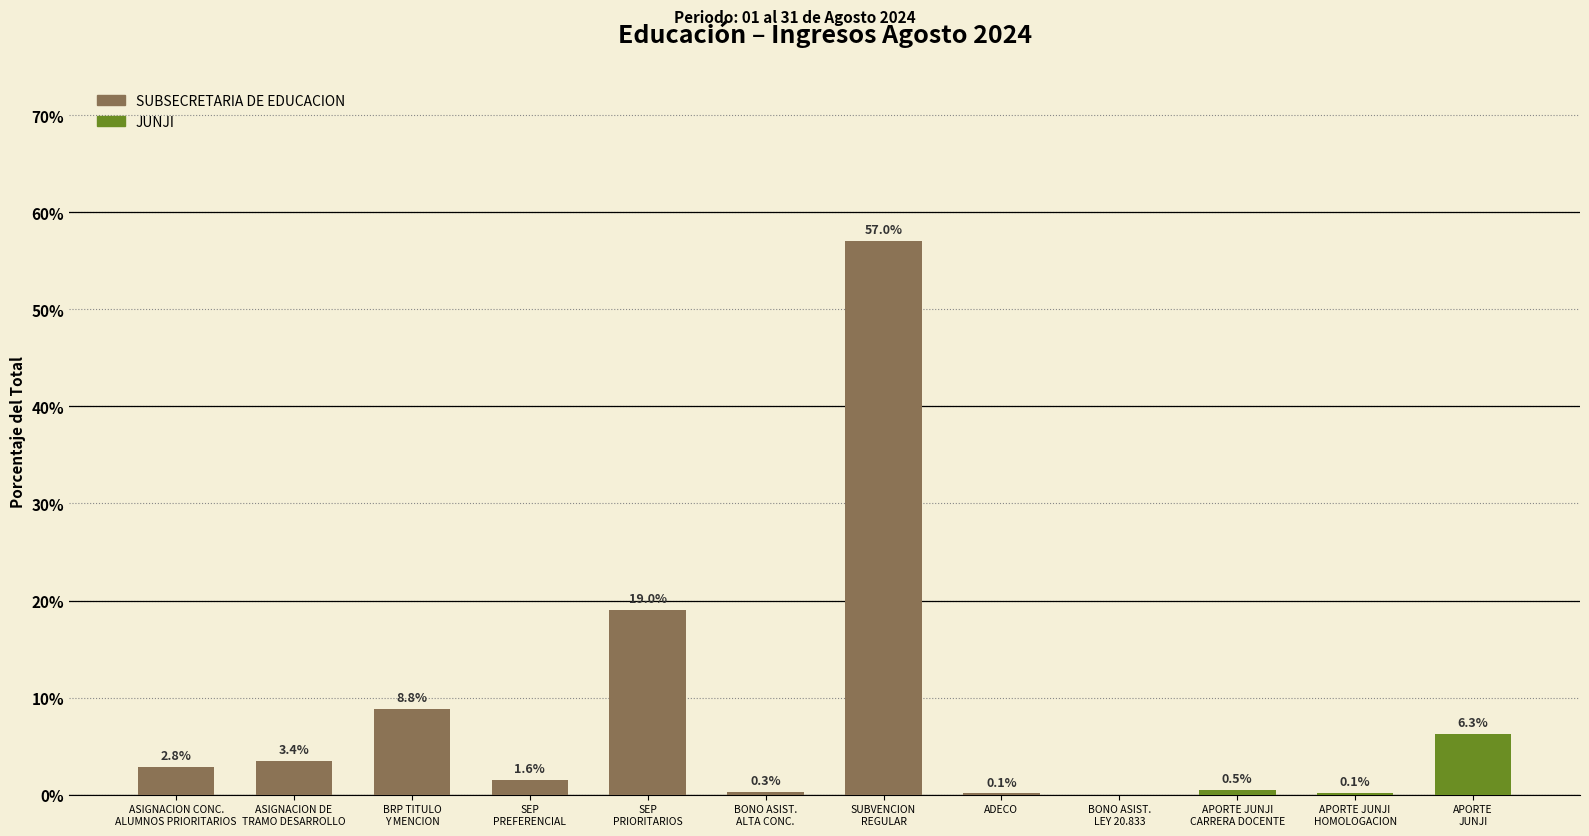

What is the sum of all SUBSECRETARIA DE EDUCACION values?

93.2